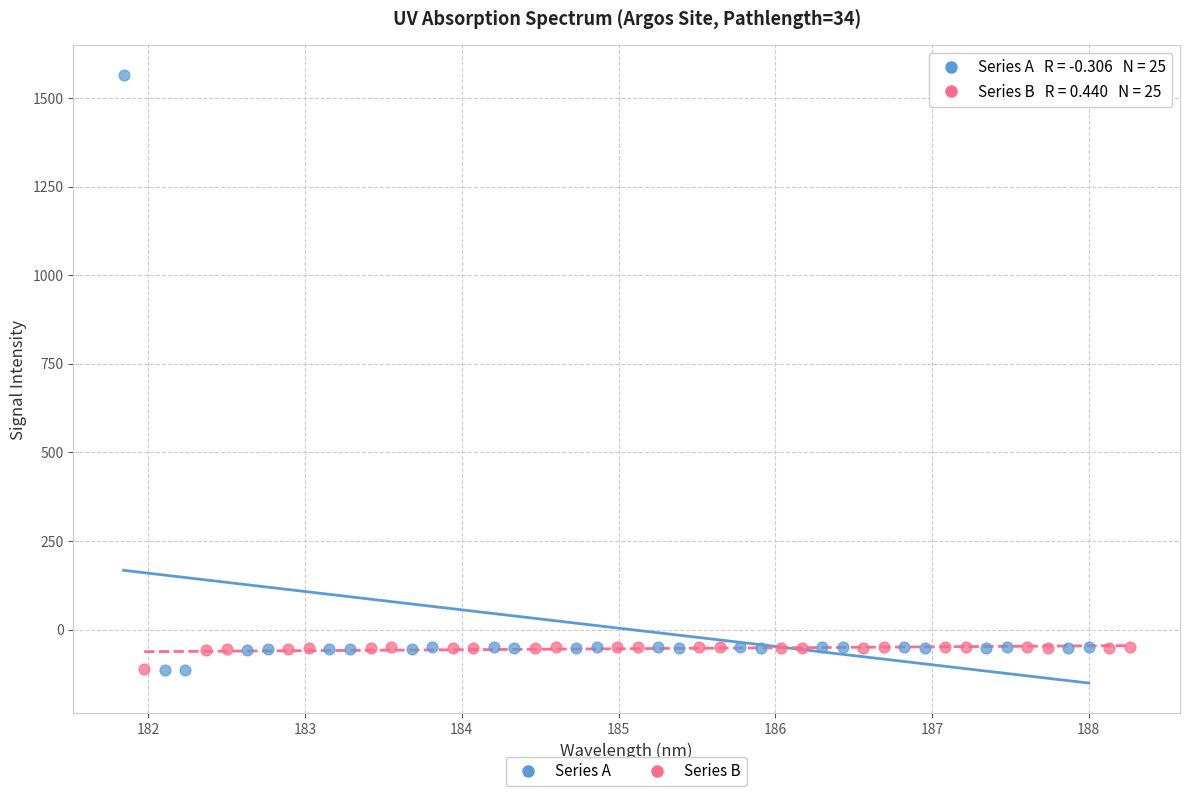

Which series has the widest spread of Y values?

Series A